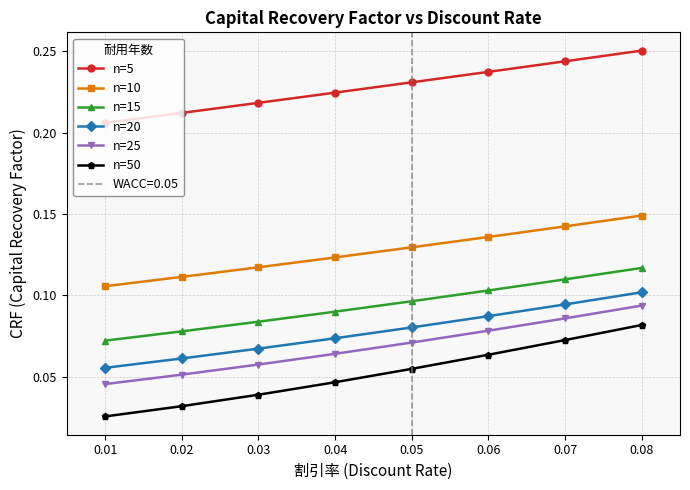

What is the total value across all series at 0.06?

0.7